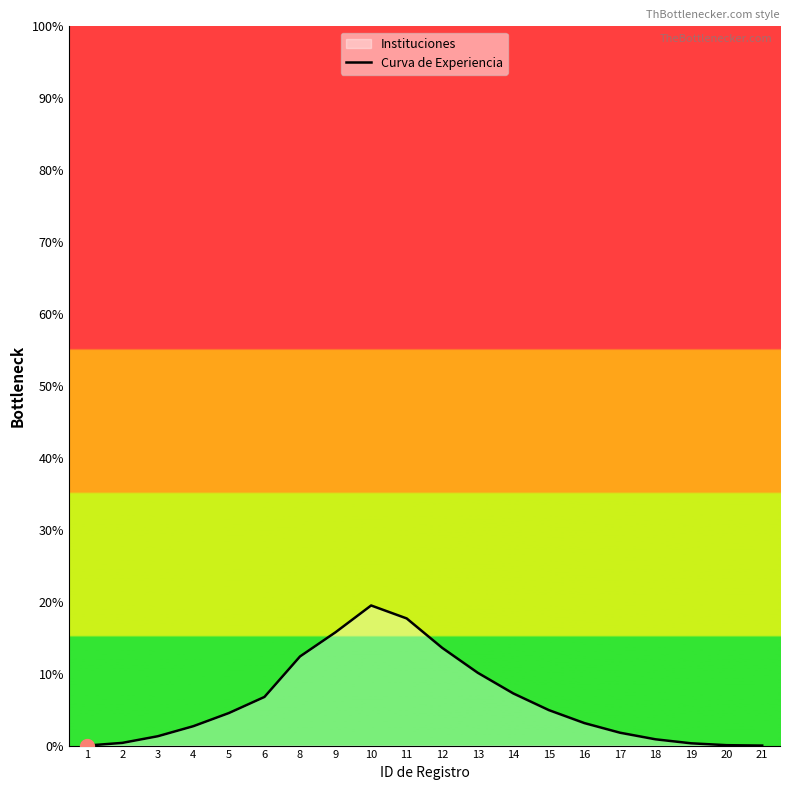

What value does the data have at 17?

1.8